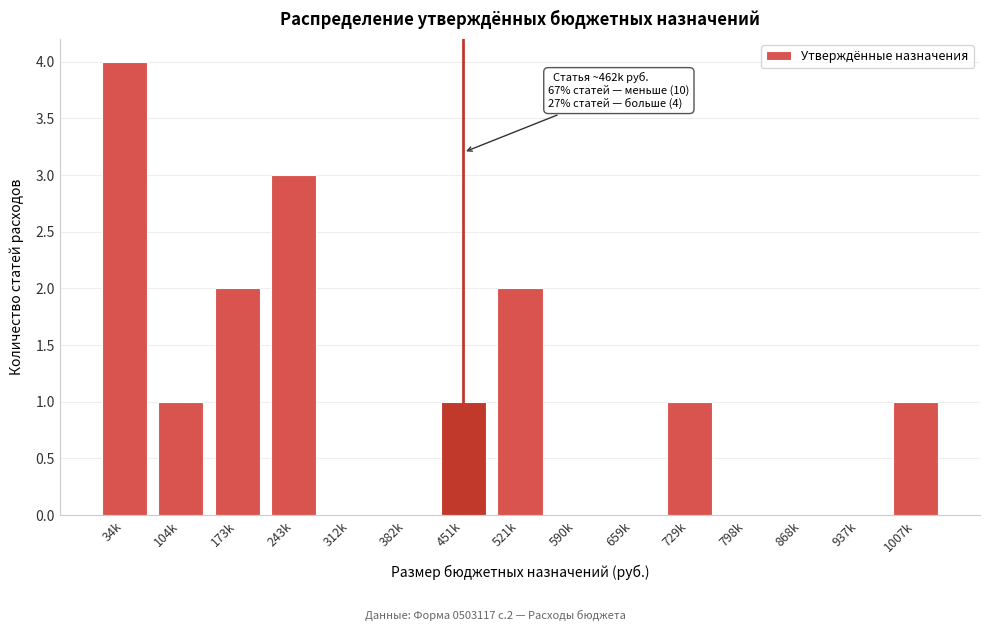

Reading right to left, extract all data points from this chart.

1007k=1	937k=0	868k=0	798k=0	729k=1	659k=0	590k=0	521k=2	451k=1	382k=0	312k=0	243k=3	173k=2	104k=1	34k=4